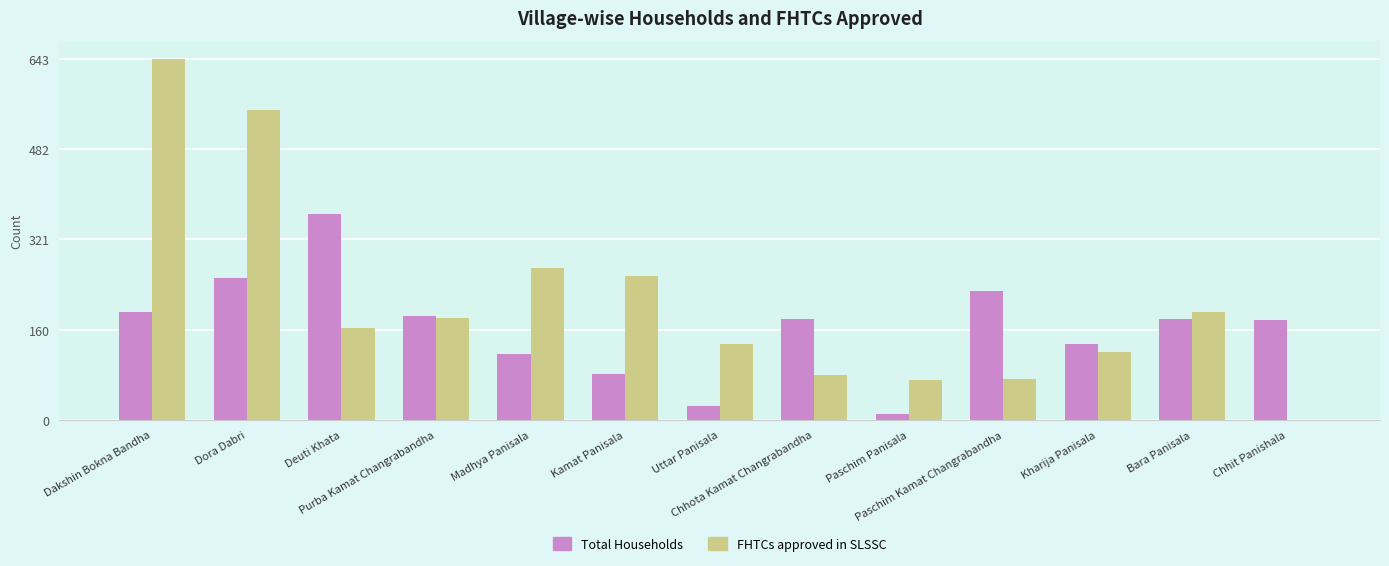

How many data points does each series have?

13